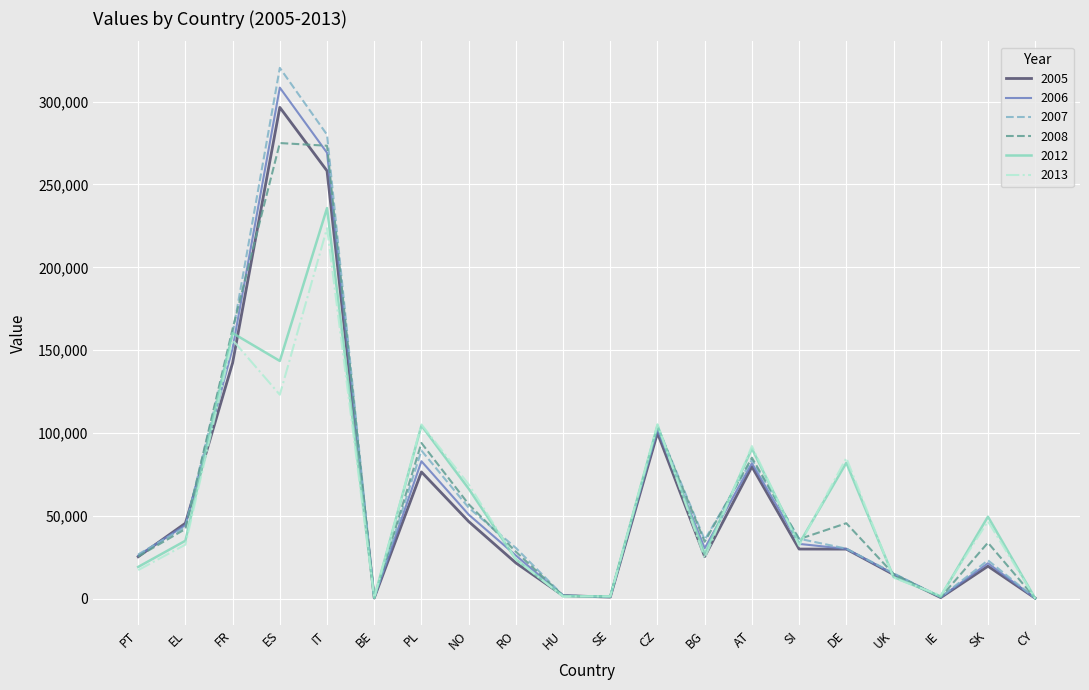

True or false: 2013 and 2006 intersect in this chart.

True